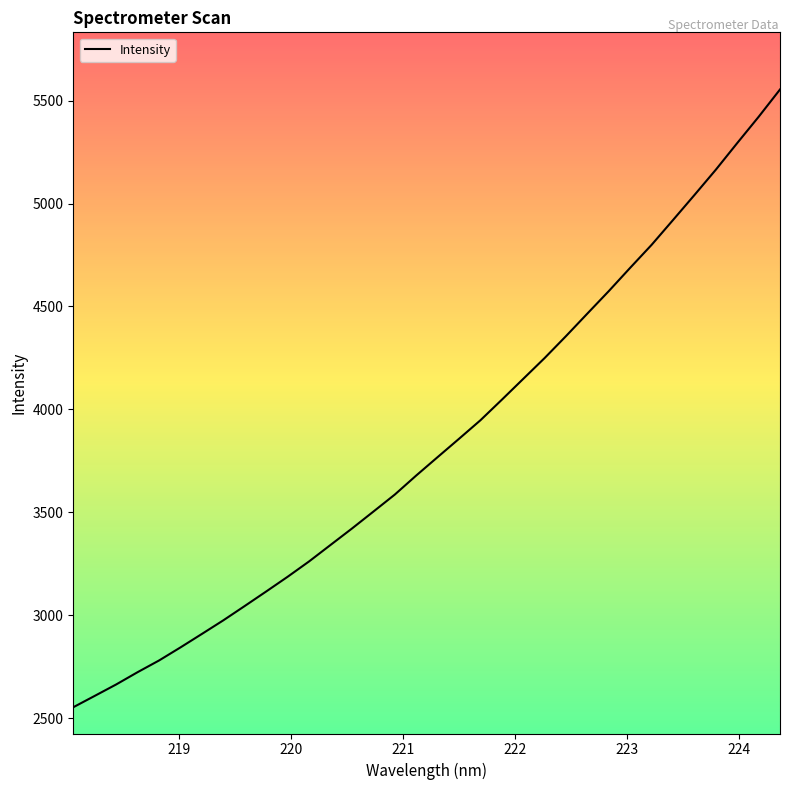

What is the minimum value shown in the chart?

2552.3